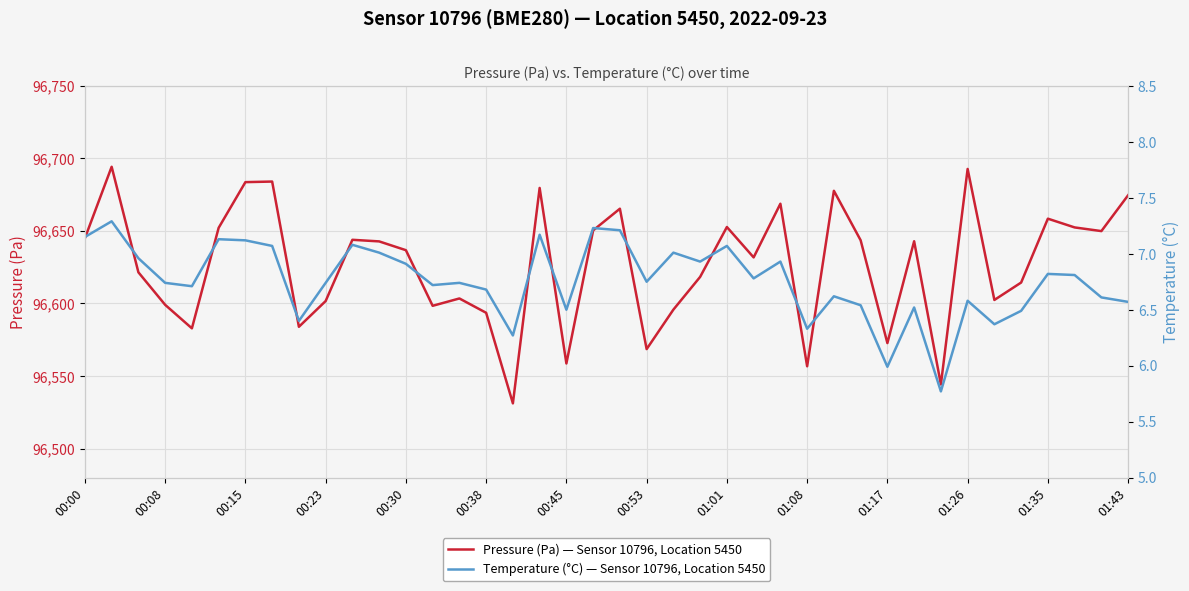

How many interior local peaks does the Temperature (°C) — Sensor 10796, Location 5450 series have?

13